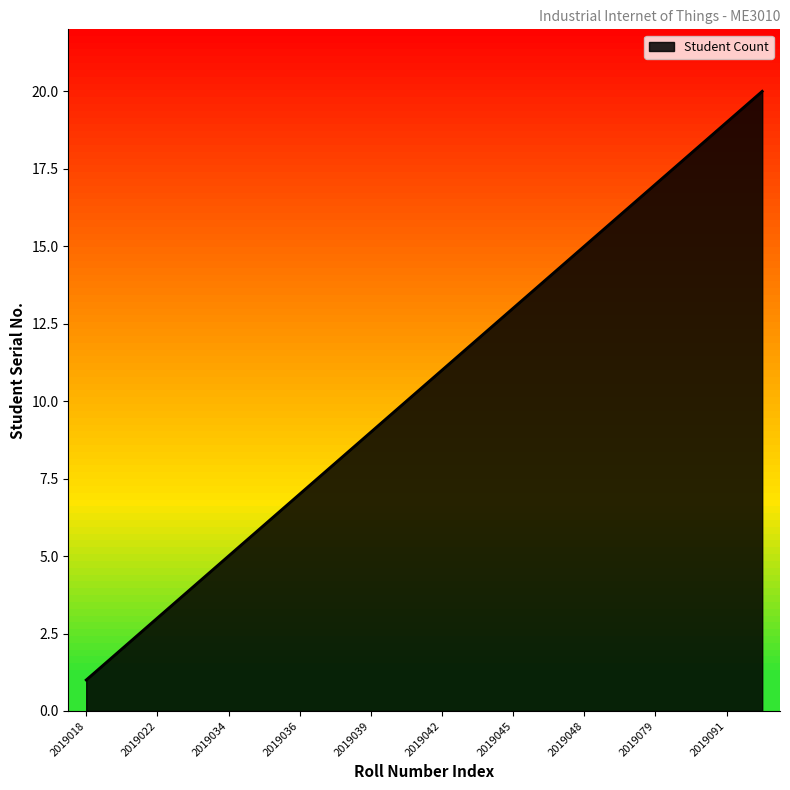

How many lines are shown in the chart?

1